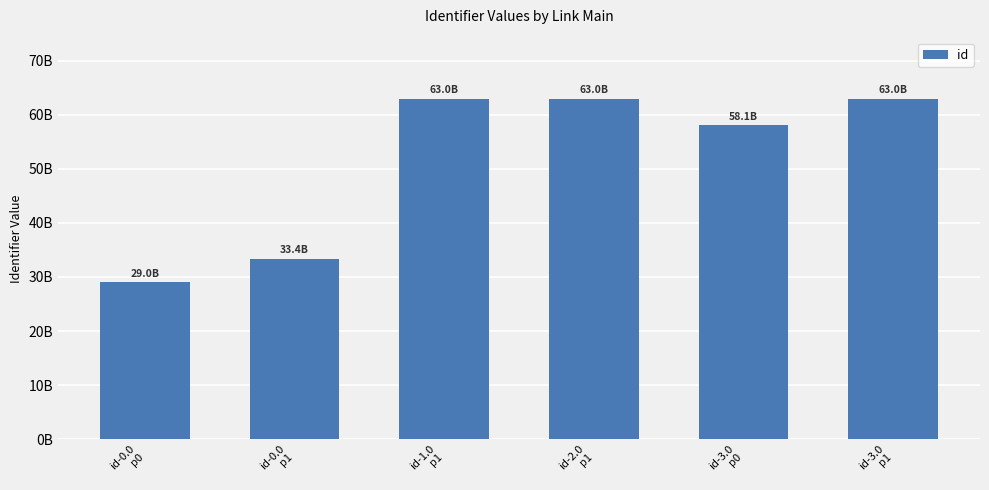

List the labels in order of value, smallest first.

id-0.0
p0, id-0.0
p1, id-3.0
p0, id-1.0
p1, id-2.0
p1, id-3.0
p1